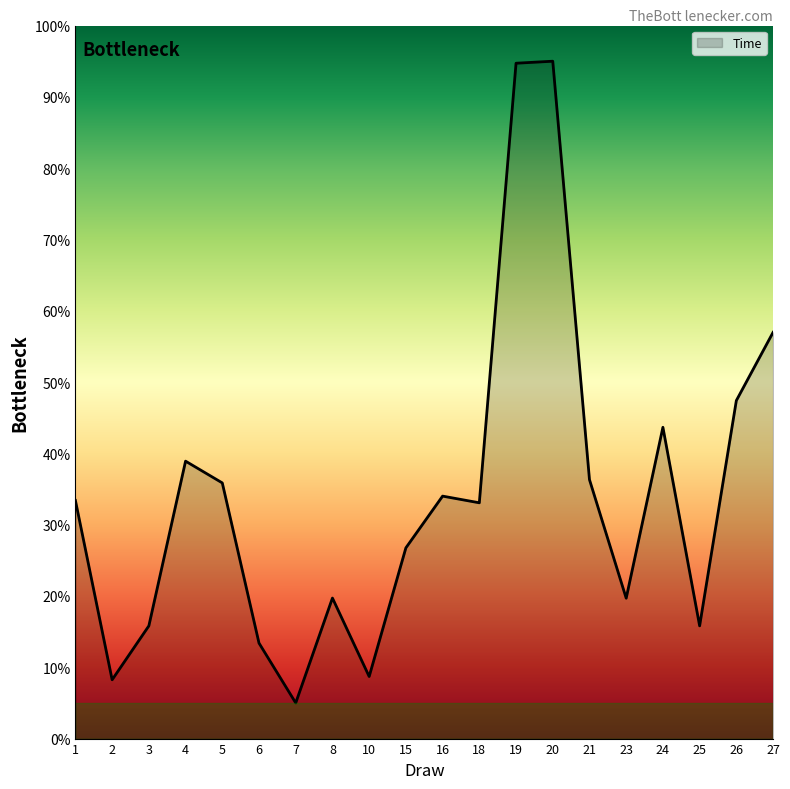

The chart shows a value of 34.7 at 23. True or false?

False